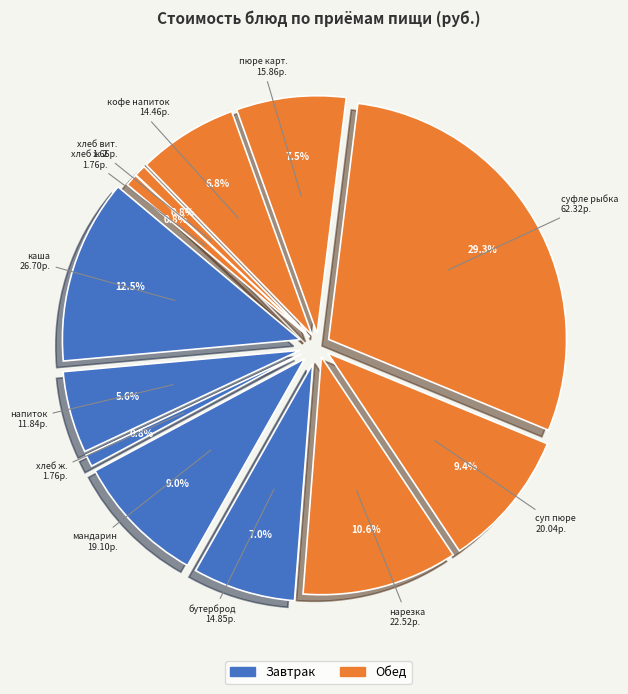

How much of the chart is everything except бутерброд с сыром и маслом?

93.0%